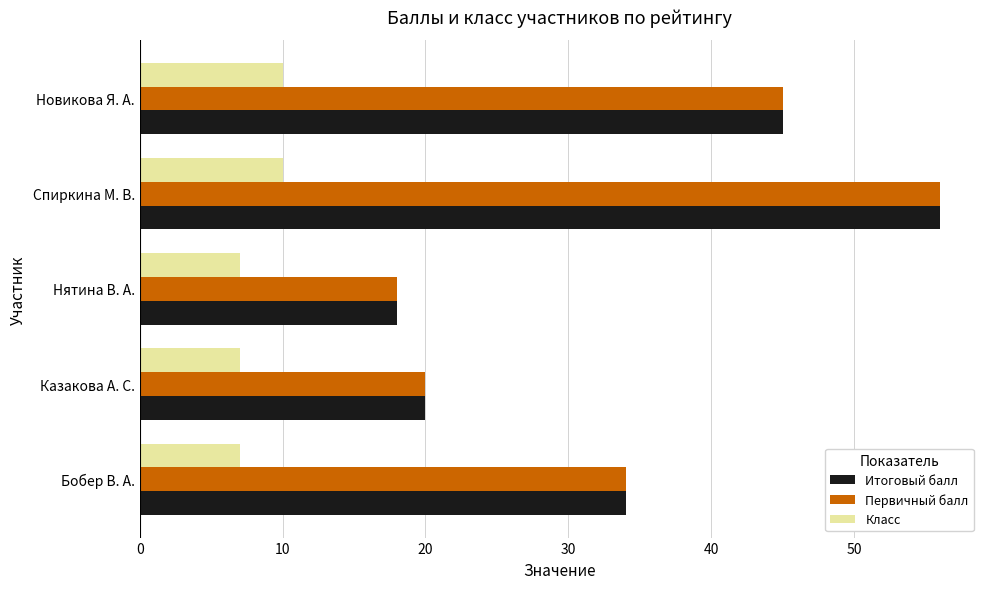

The value of Итоговый балл at Бобер В. А. is 47. True or false?

False